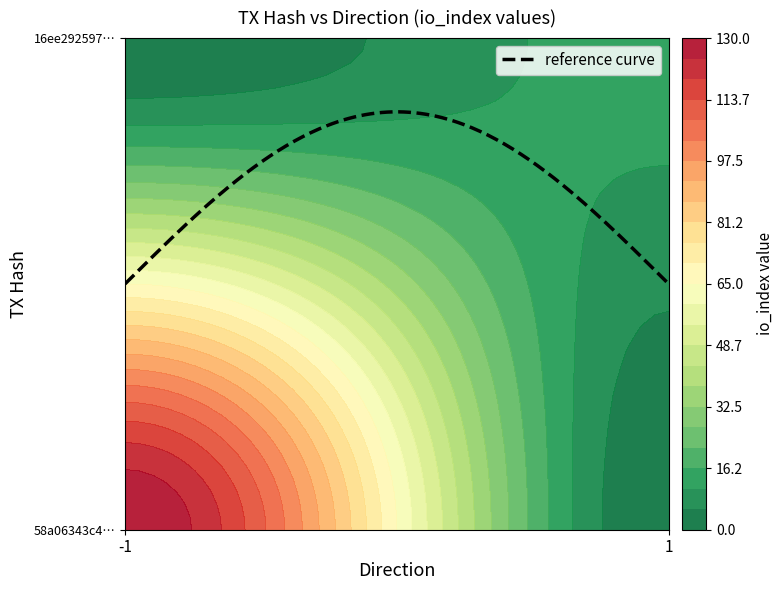

What is the total value across all series at io_index?

143